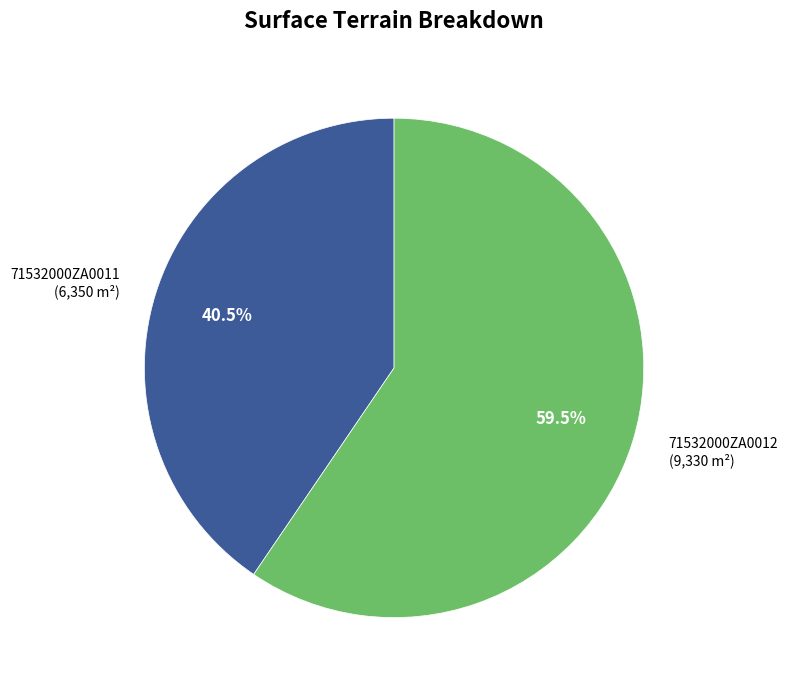

How much of the chart is everything except 71532000ZA0012?

40.5%